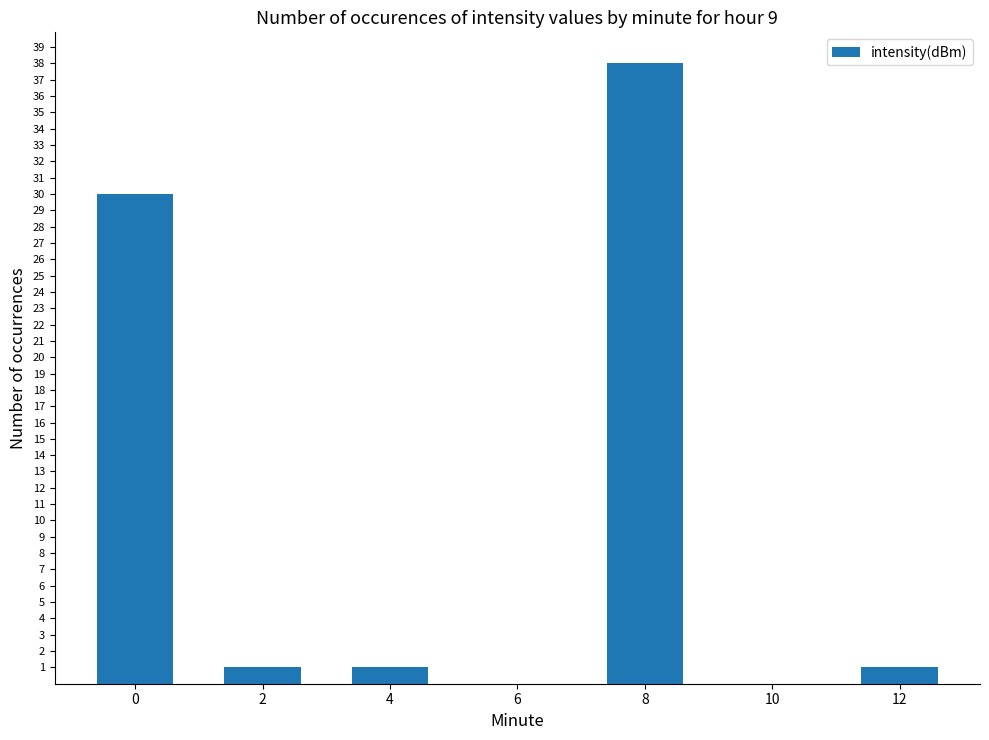

The chart shows a value of 38 at 8. True or false?

True